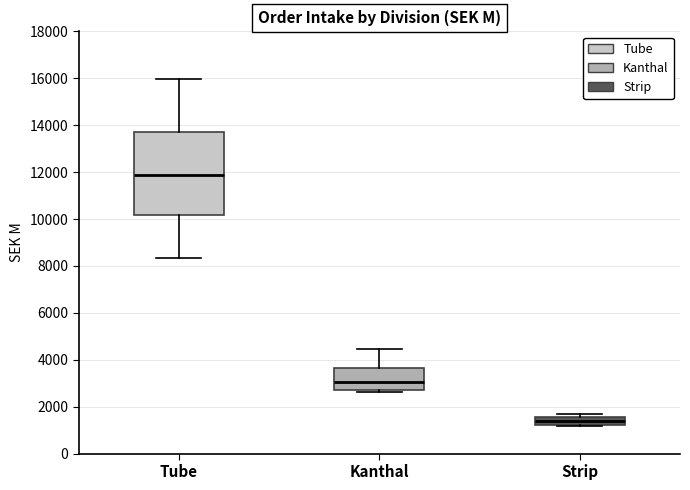

Which box has the lowest median line?

Strip